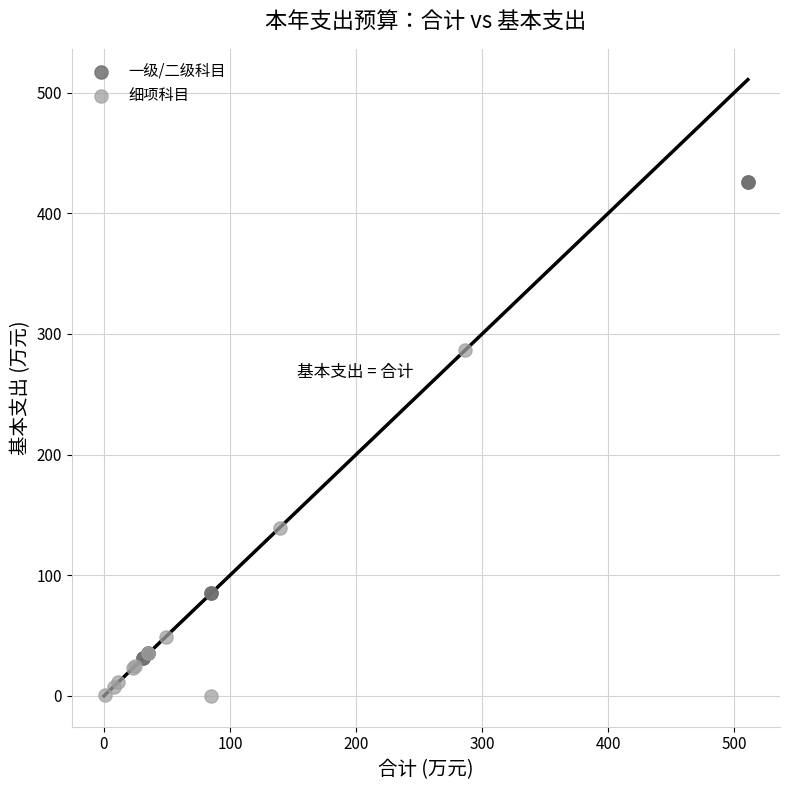

Which series contains the lowest Y value?

细项科目